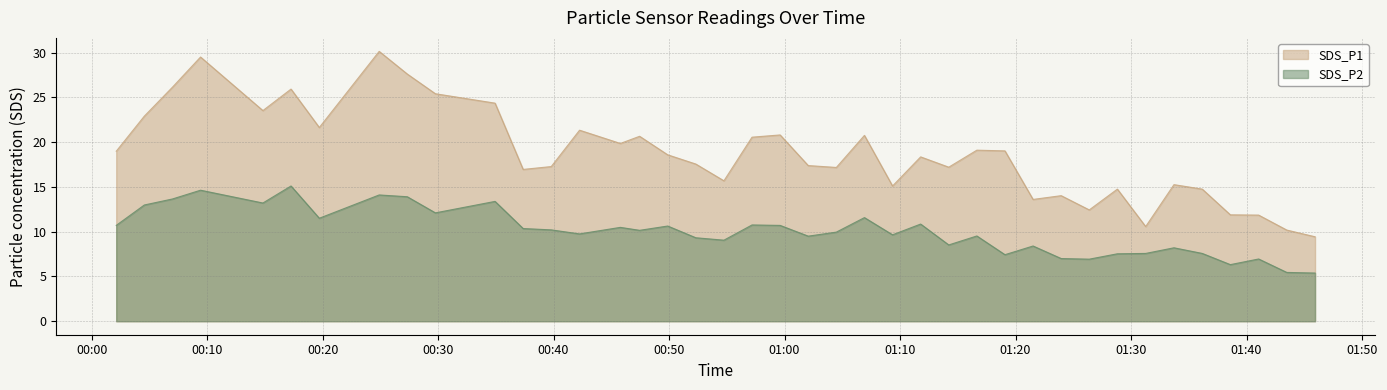

Between 2023/01/27 00:27:20 and 2023/01/27 00:42:15, which series saw the biggest shift?

SDS_P1